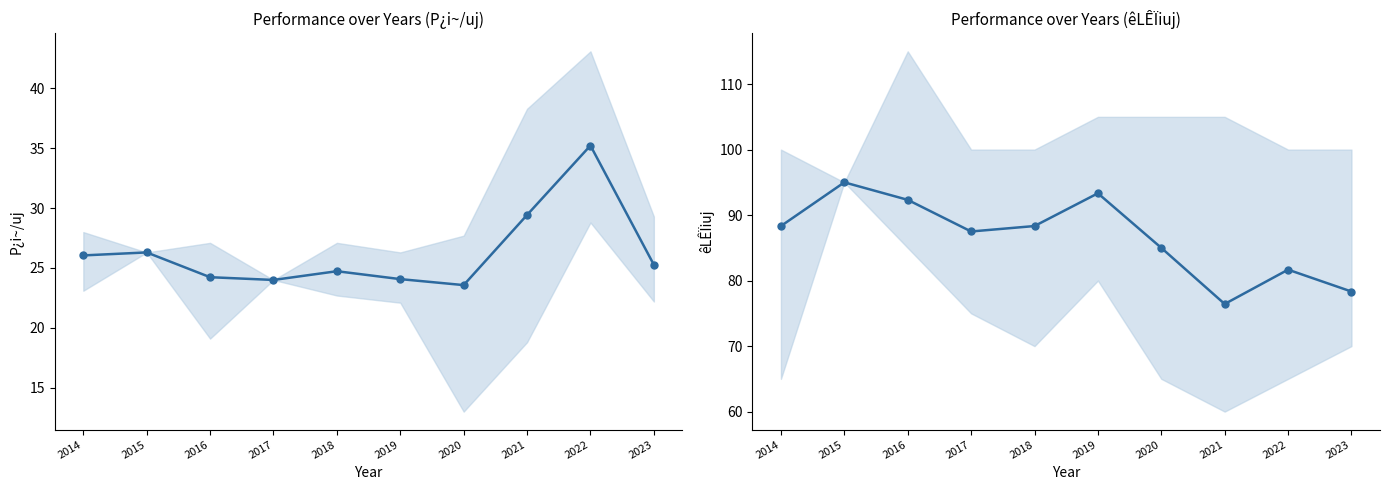

What is the sum of the êLÊÏiuj mean values at 2020 and 2017?

172.5